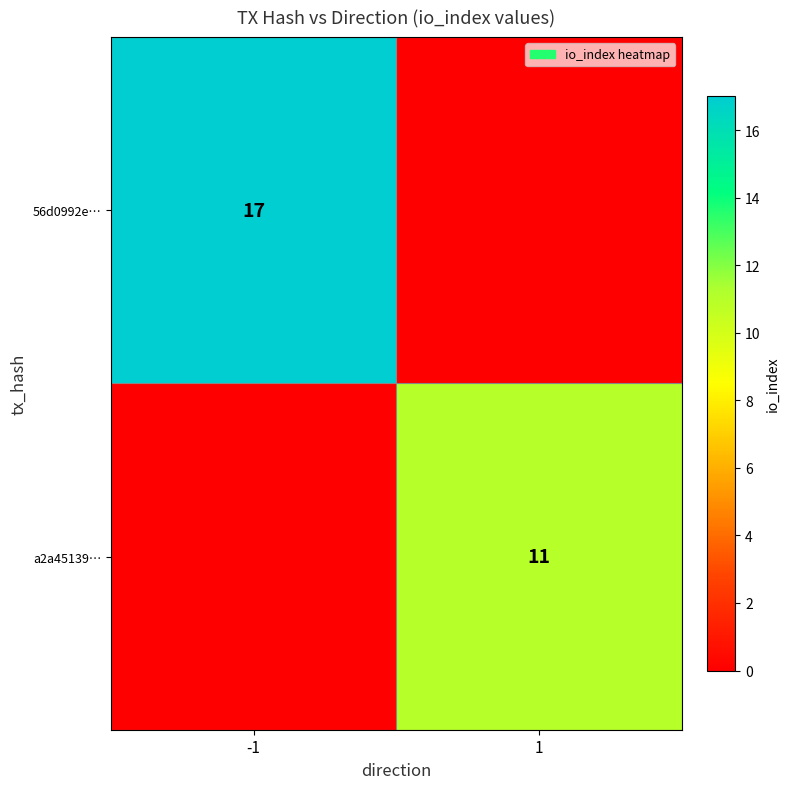

At which category does the chart reach its minimum across all series?

1